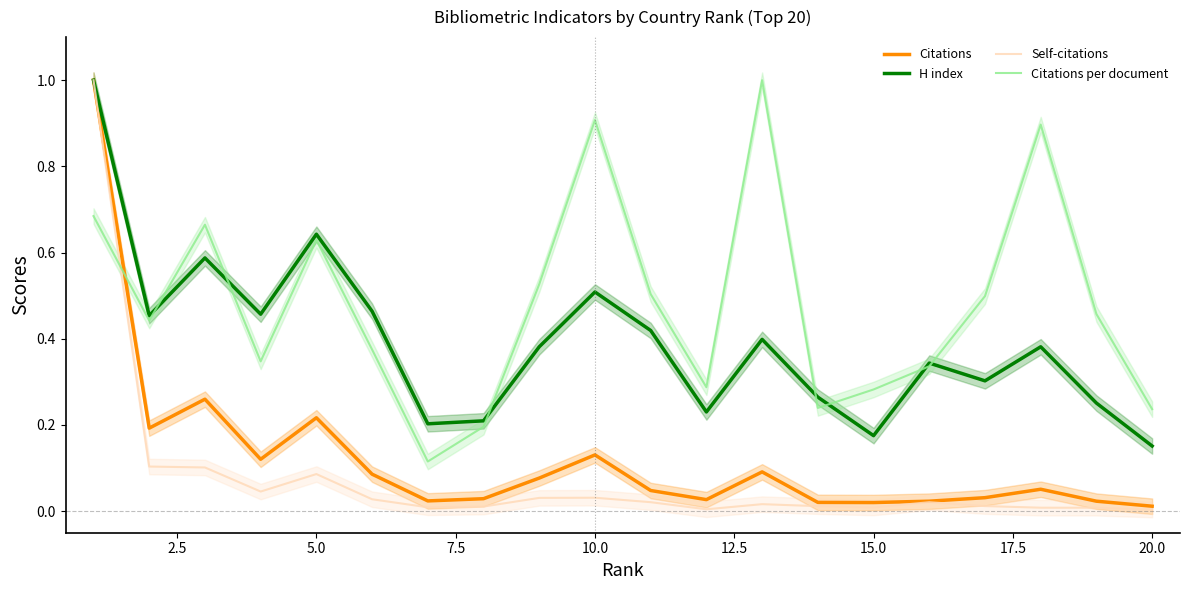

How many interior local peaks does the Citations series have?

5